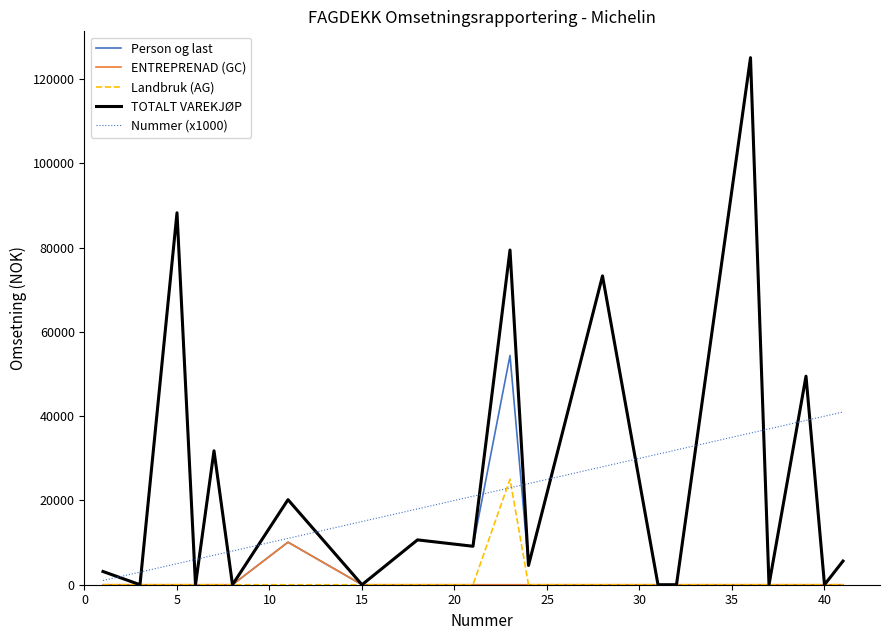

Which series has the largest total across all categories?

TOTALT VAREKJØP